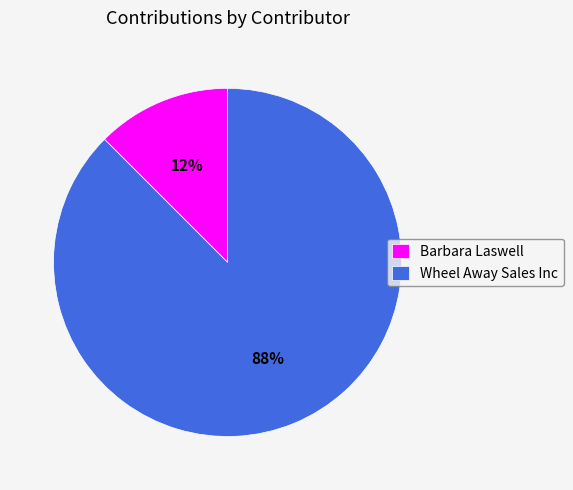

To the nearest percent, what is the combined percentage of Wheel Away Sales Inc and Barbara Laswell?

100%